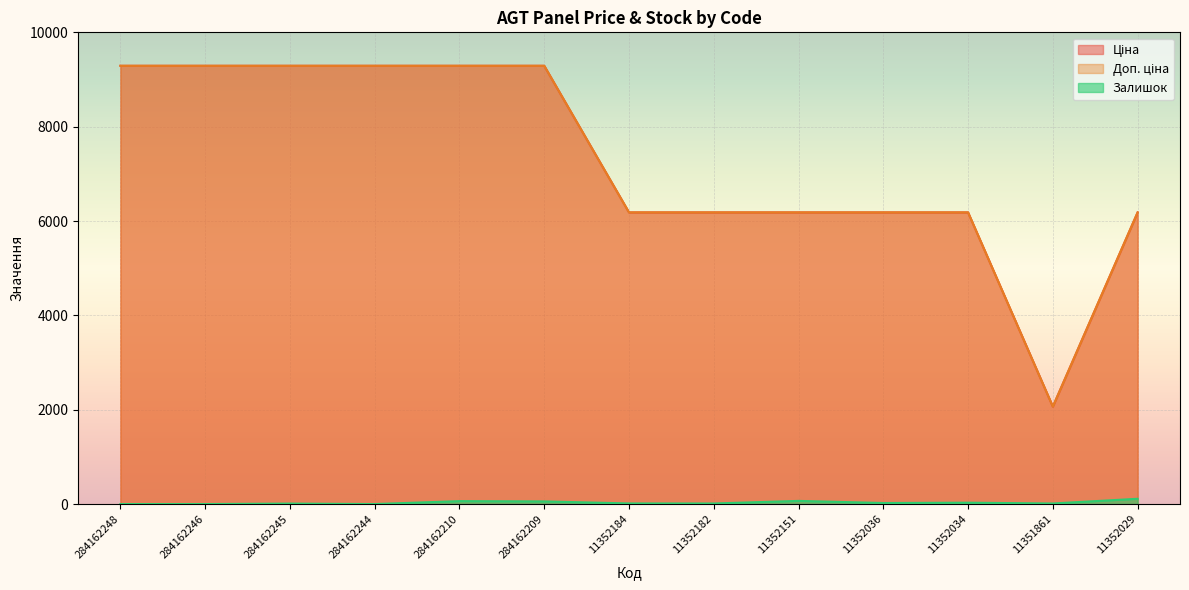

True or false: Залишок has more than 2 interior local peaks.

True